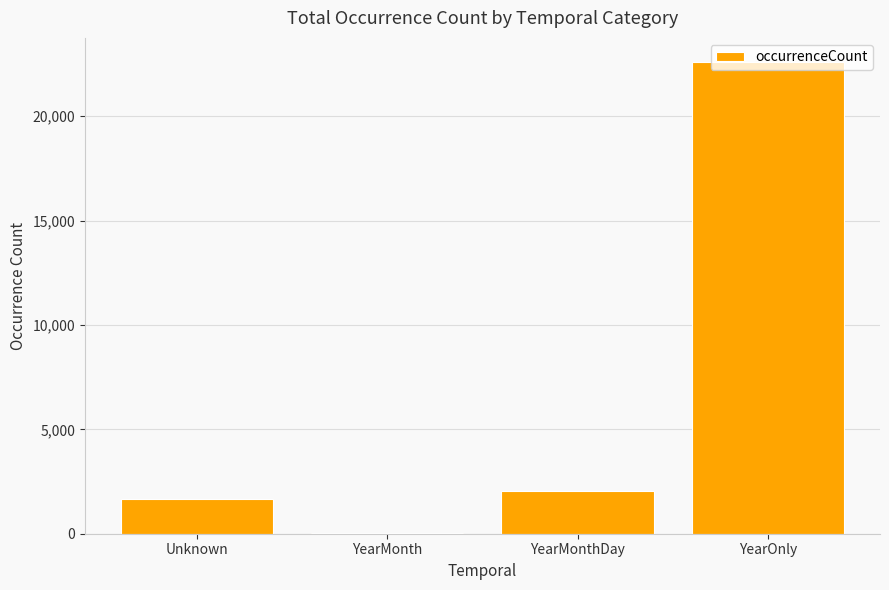

True or false: the data shows 1685 at Unknown.

True